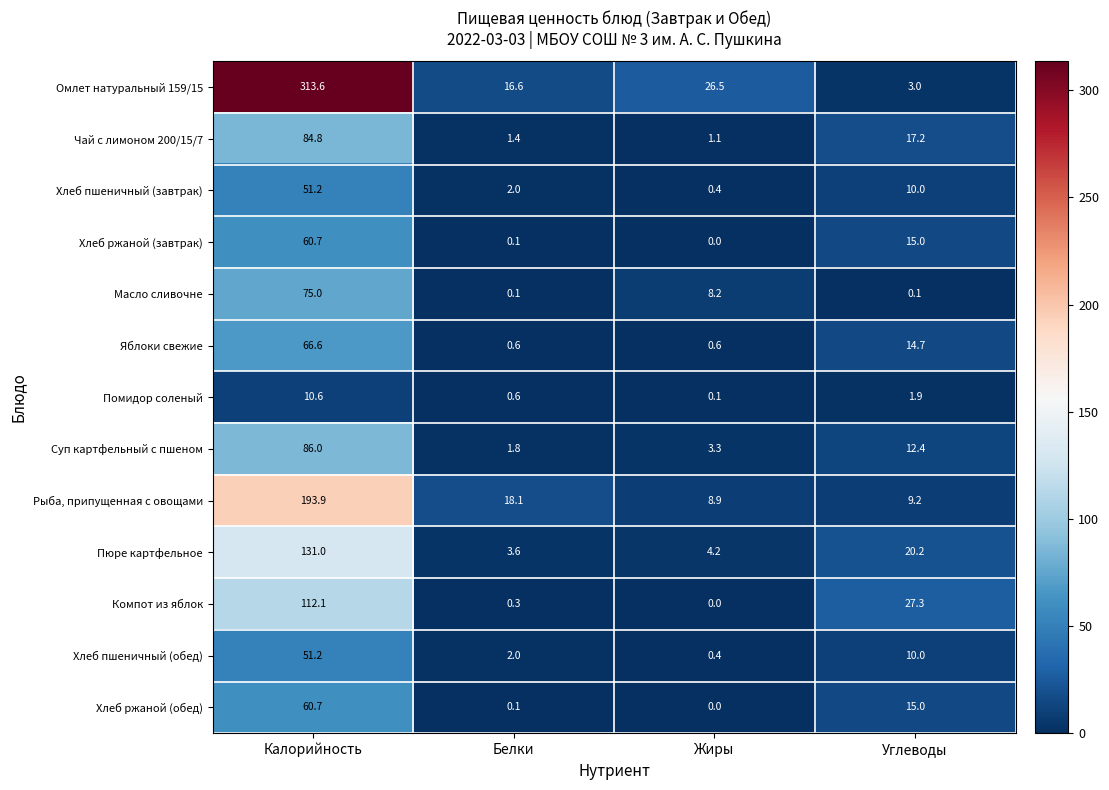

What is the lowest value of the Пюре картфельное series?

3.6